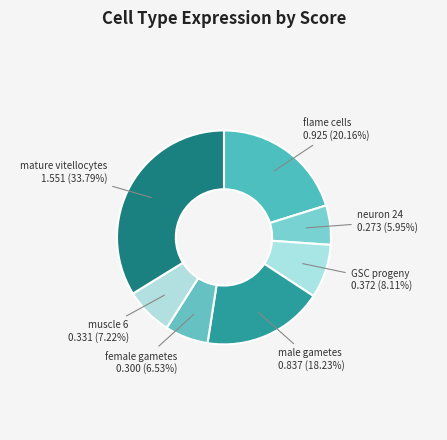

What is the largest slice in the pie chart?

mature vitellocytes